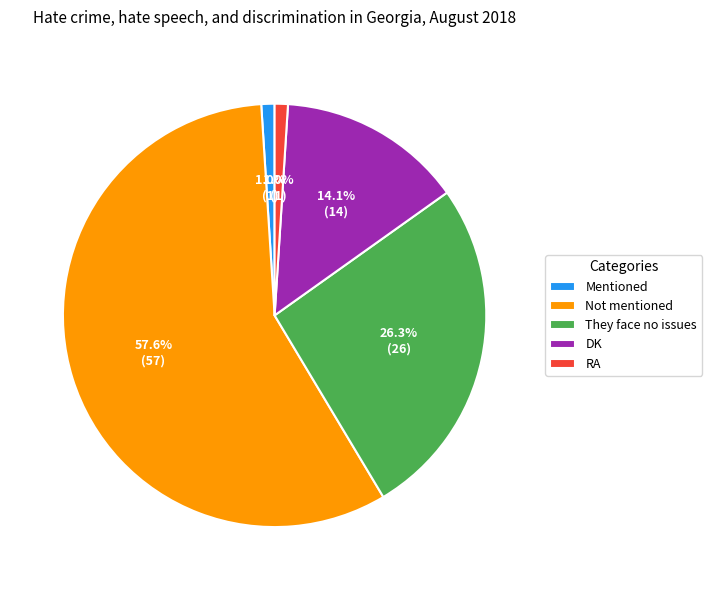

True or false: DK accounts for 14% of the total.

True